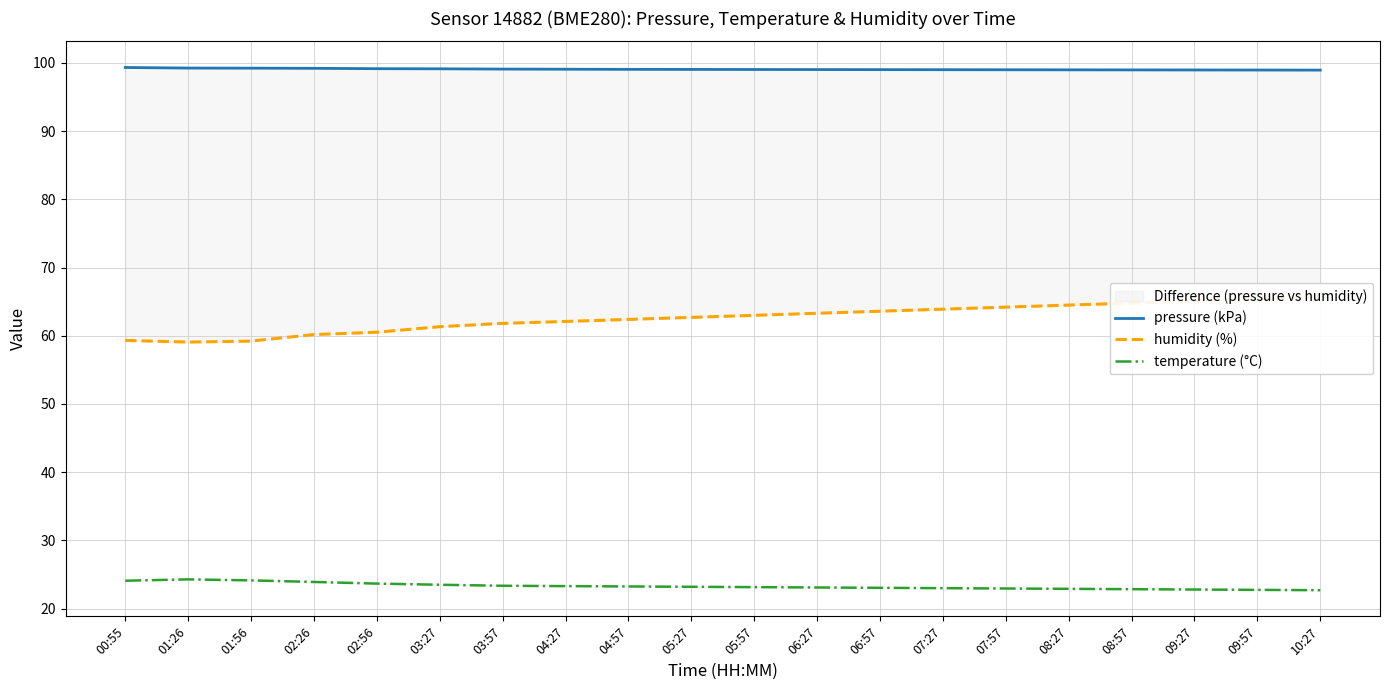

Where is the first local minimum for humidity (%)?

01:26